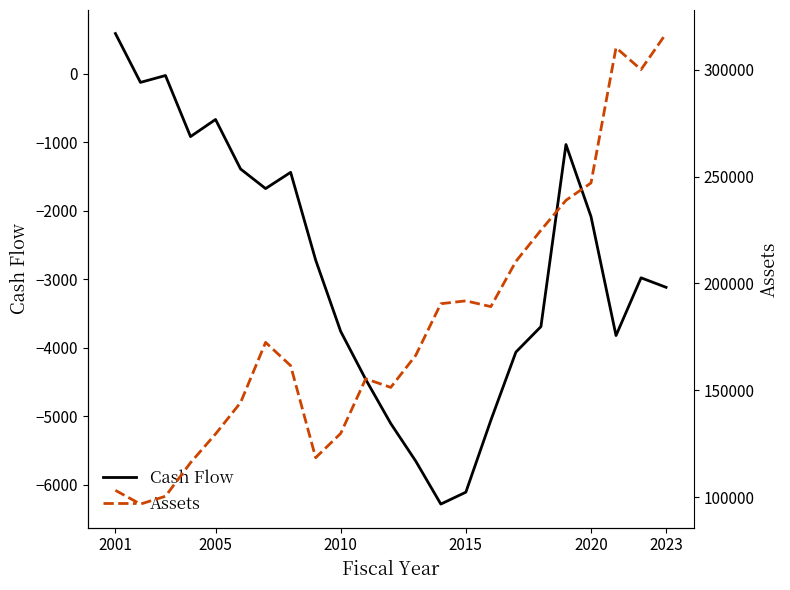

True or false: Assets and Cash Flow intersect in this chart.

False